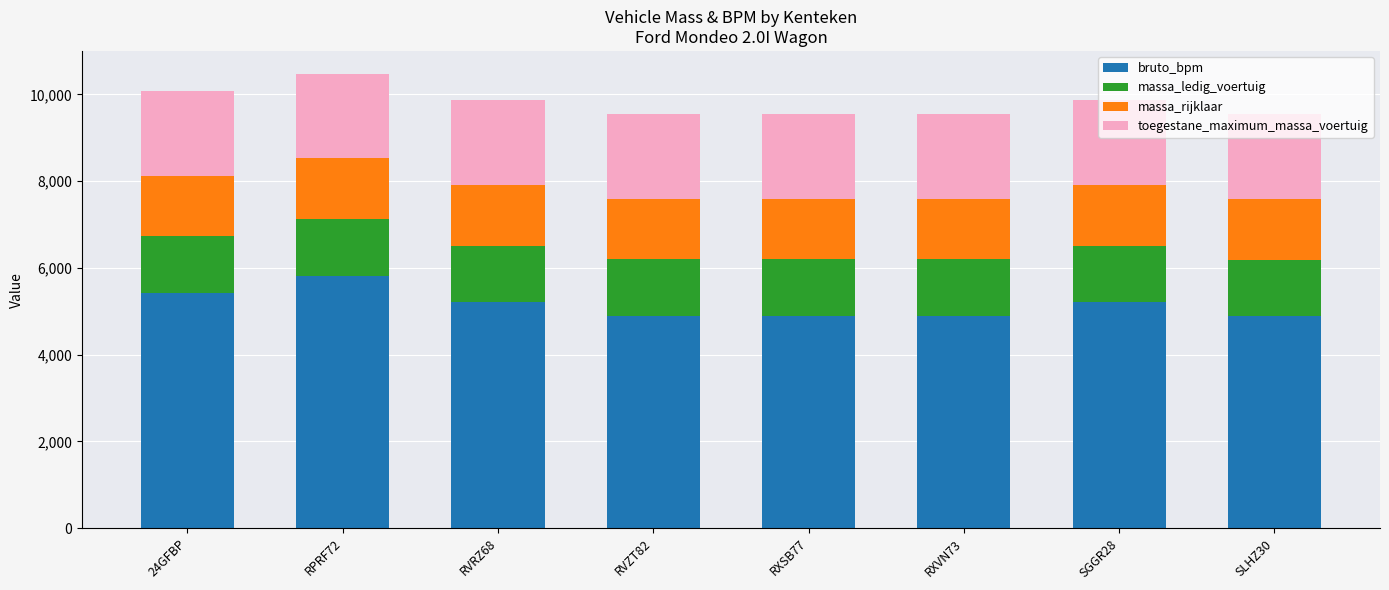

Which category has the highest value in the bruto_bpm series?

RPRF72